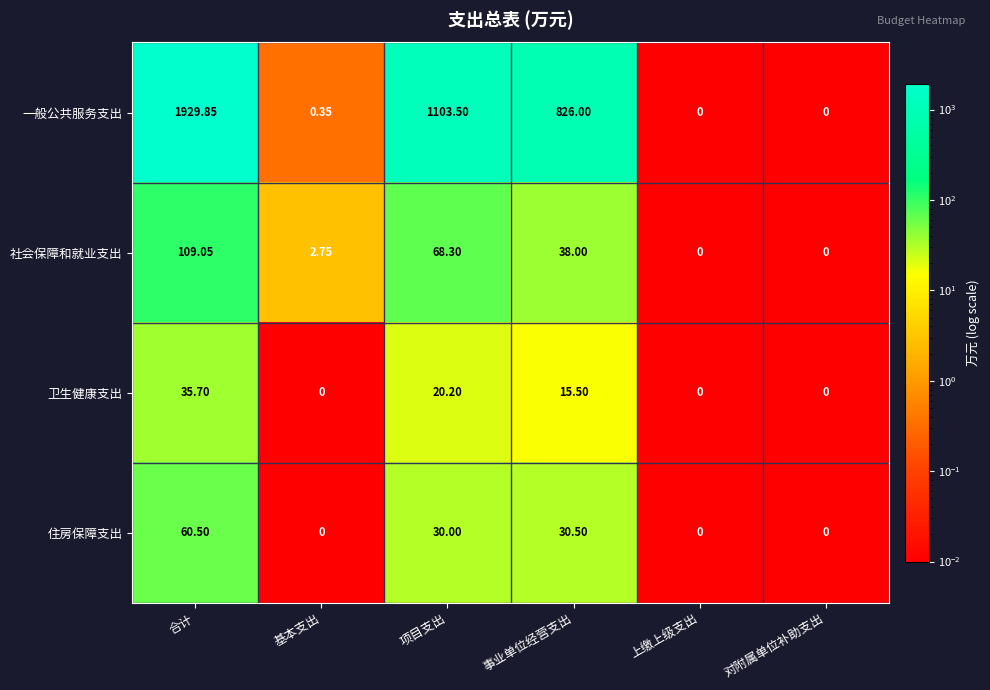

Where is 一般公共服务支出 nearest to the value 964?

事业单位经营支出